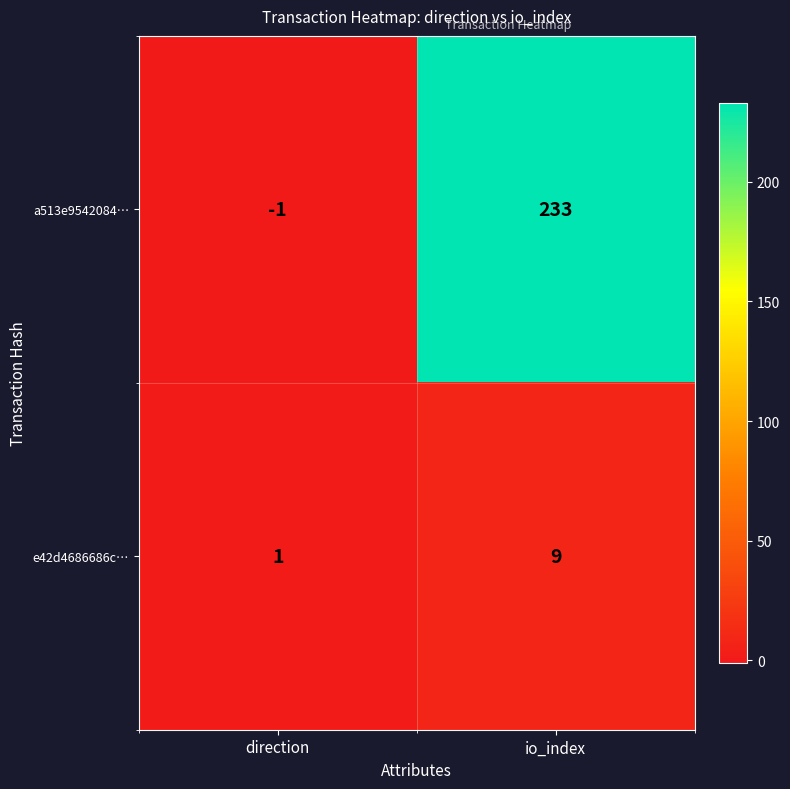

What is the highest value of the e42d4686686c… series?

9